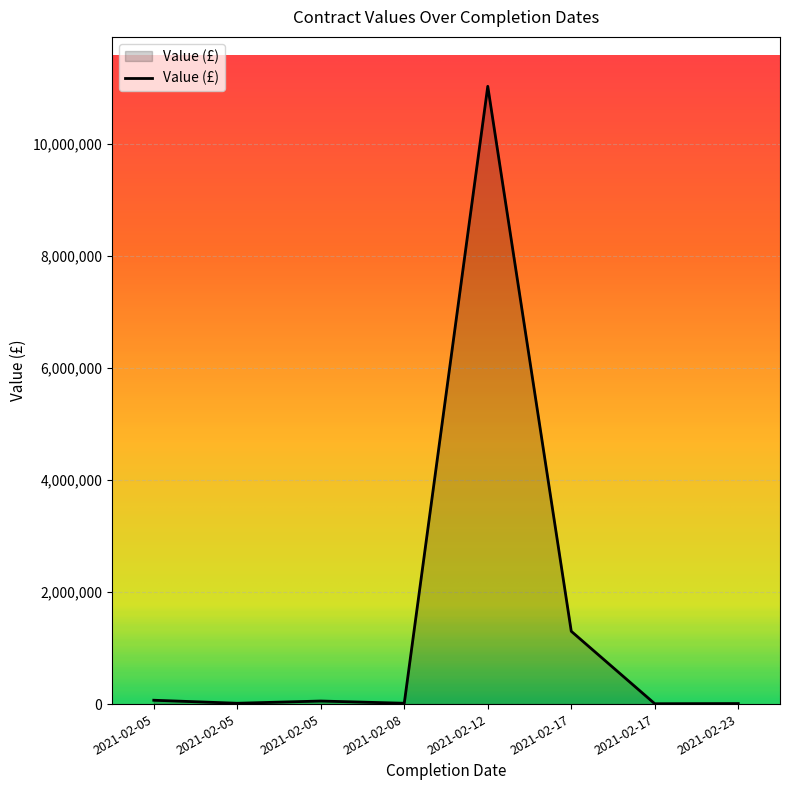

What is the change in value from 2021-02-12 to 2021-02-17?

-9729729.0